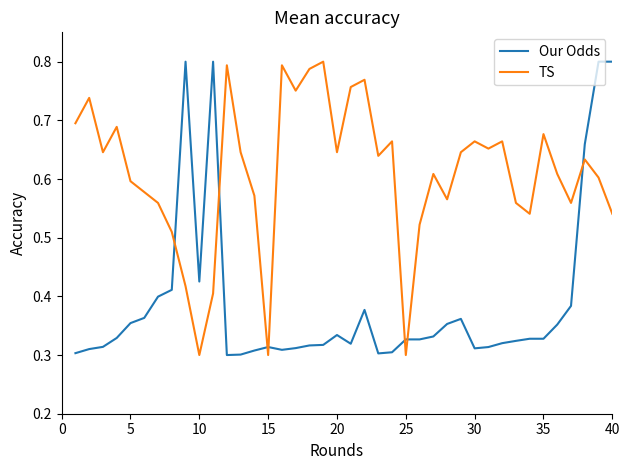

How many intersections are there between TS and Our Odds?

7